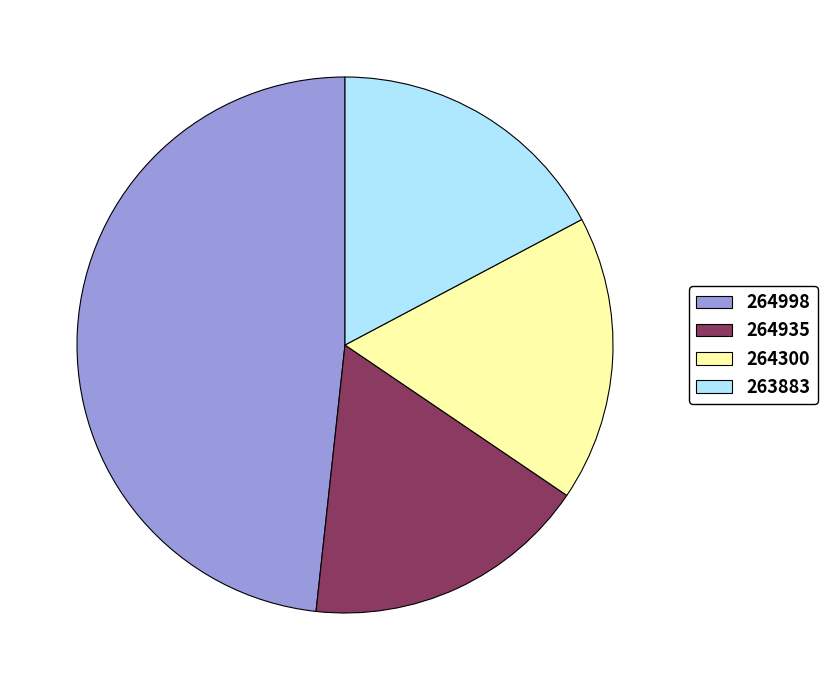

Does 264300 represent more than half of the total?

No